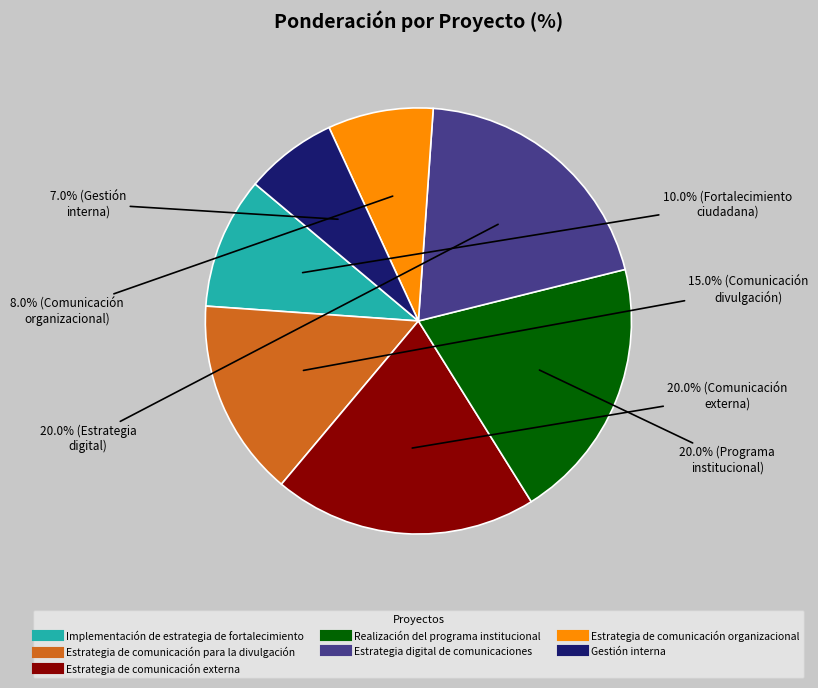

Is the sum of Estrategia de comunicación para la divulgación and Implementación de estrategia de fortalecimiento greater than half?

No